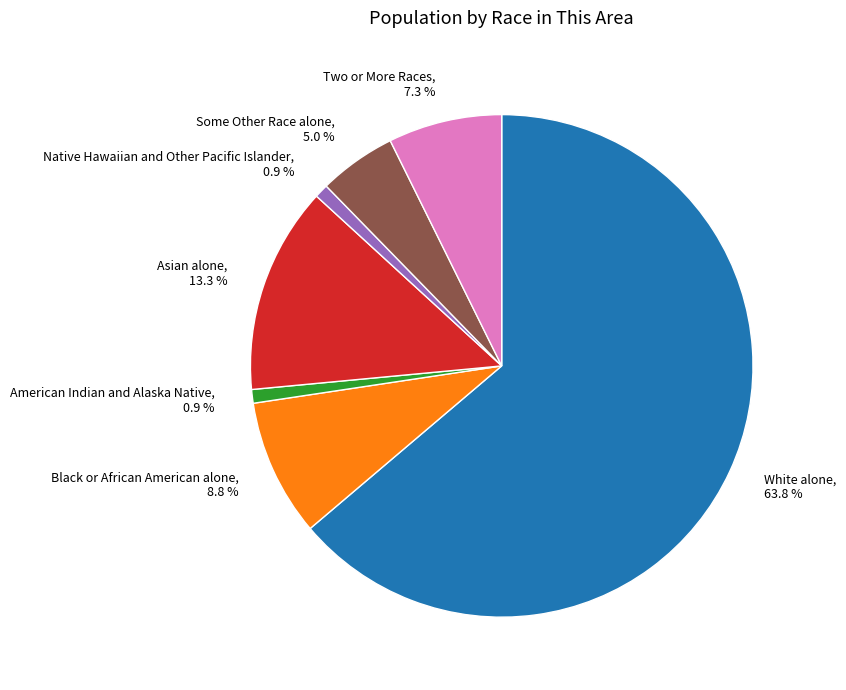

Combined, what portion of the pie is Asian alone and Native Hawaiian and Other Pacific Islander?

14.2%